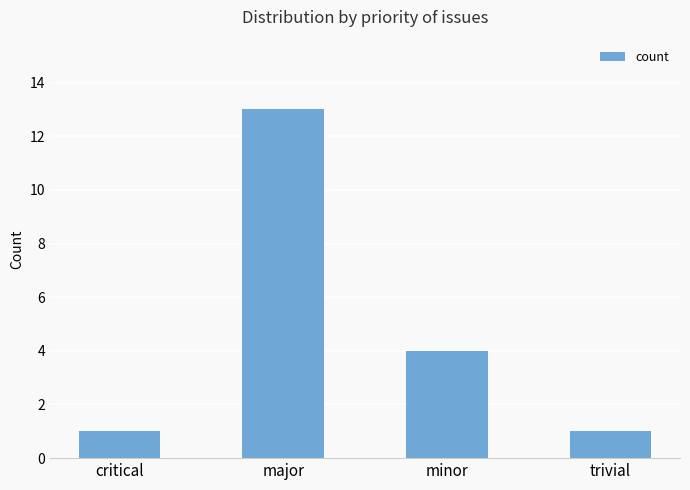

Is it true that the value at major is 21?

False